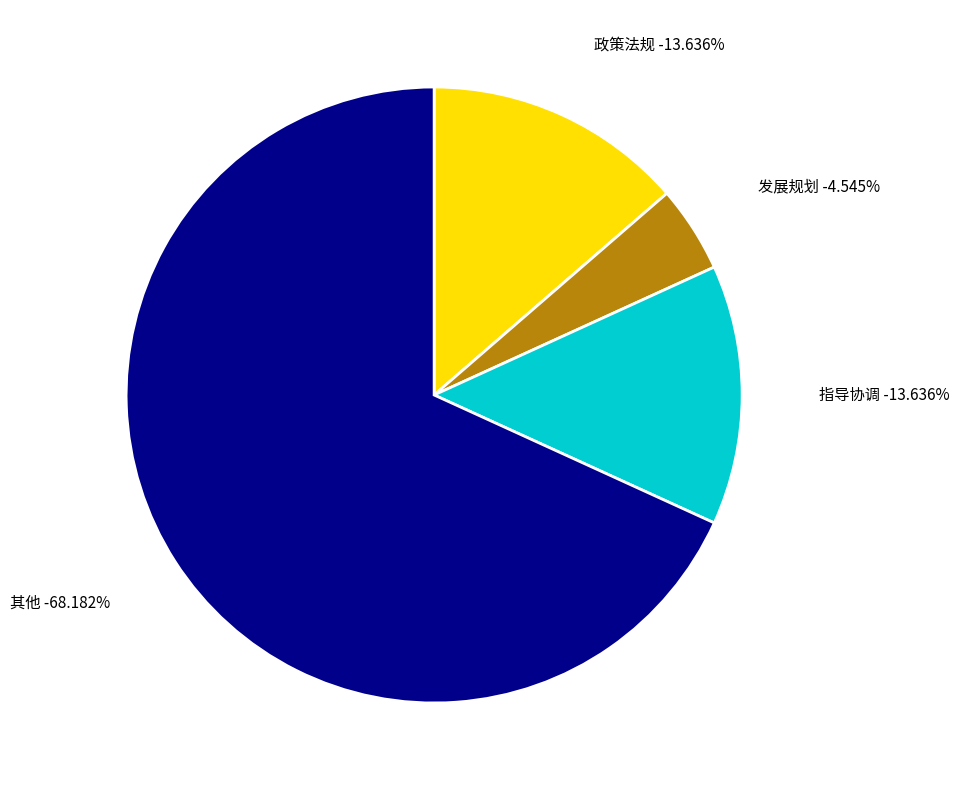

What is the smallest slice in the pie chart?

发展规划